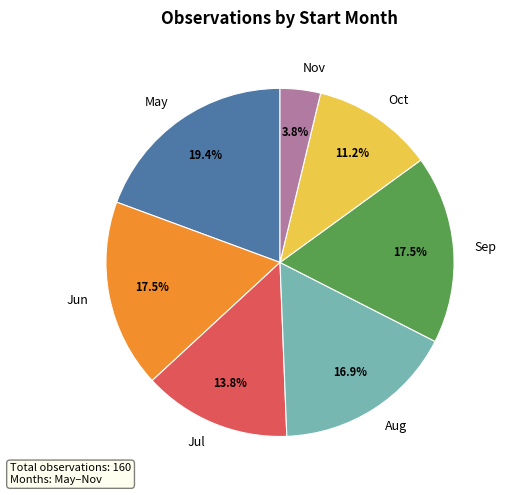

Which slice is the smallest?

Nov